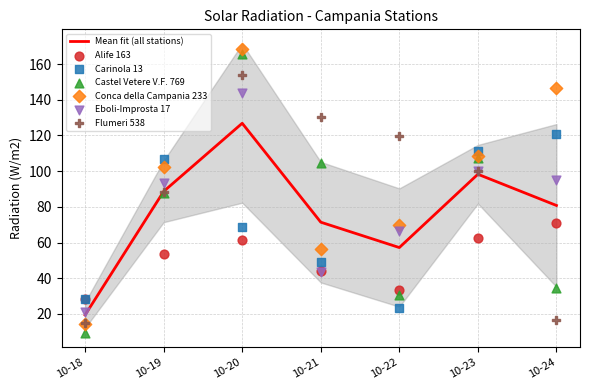

At how many categories does at least one series exceed 13?

7